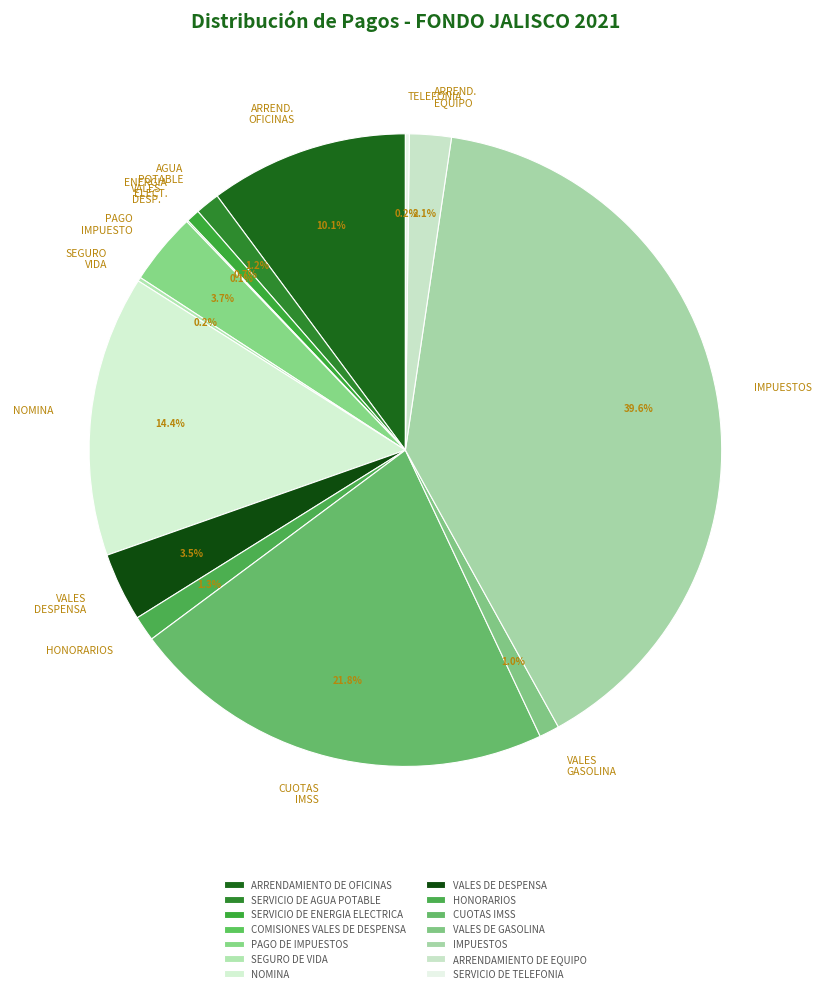

Is it true that ARRENDAMIENTO DE OFICINAS is 10% of the pie?

True